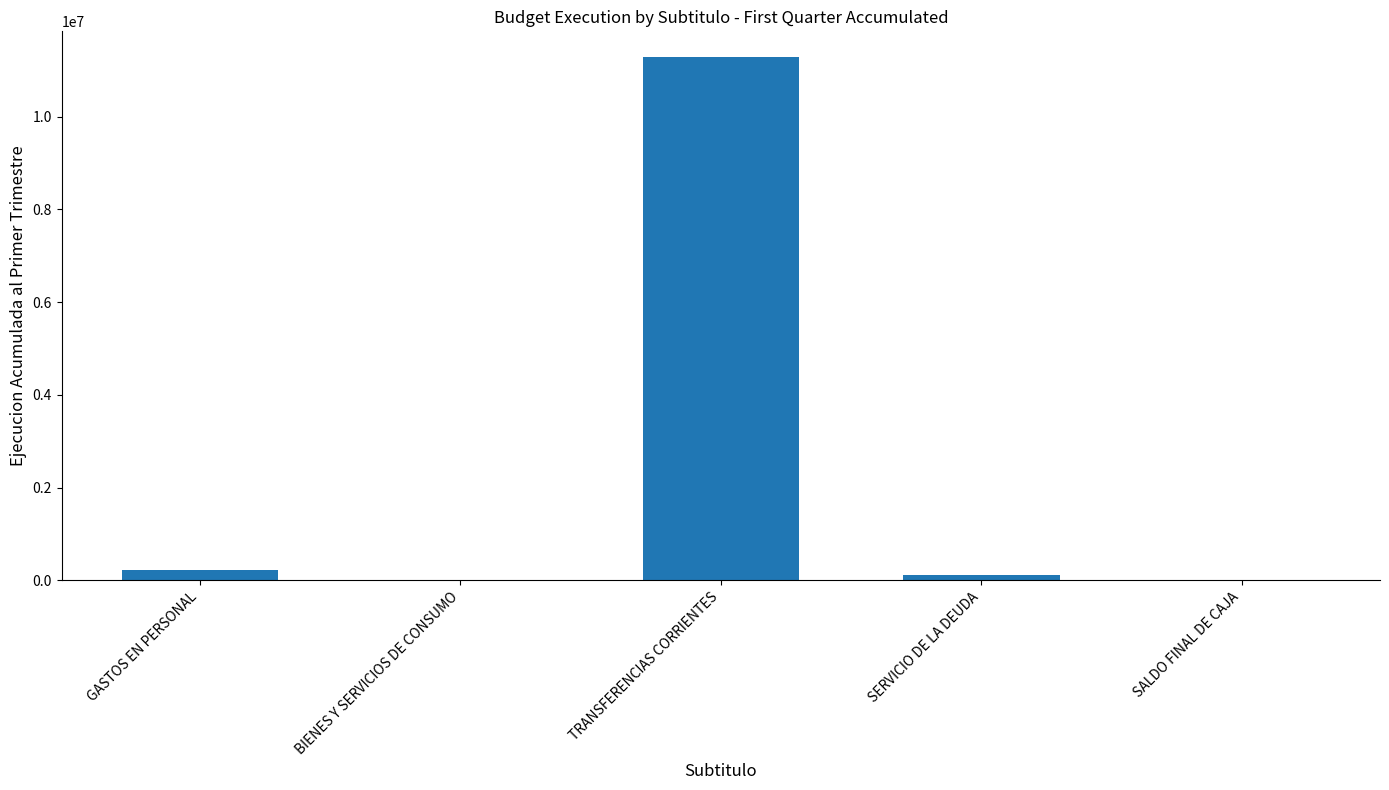

Which has a higher value, GASTOS EN PERSONAL or TRANSFERENCIAS CORRIENTES?

TRANSFERENCIAS CORRIENTES